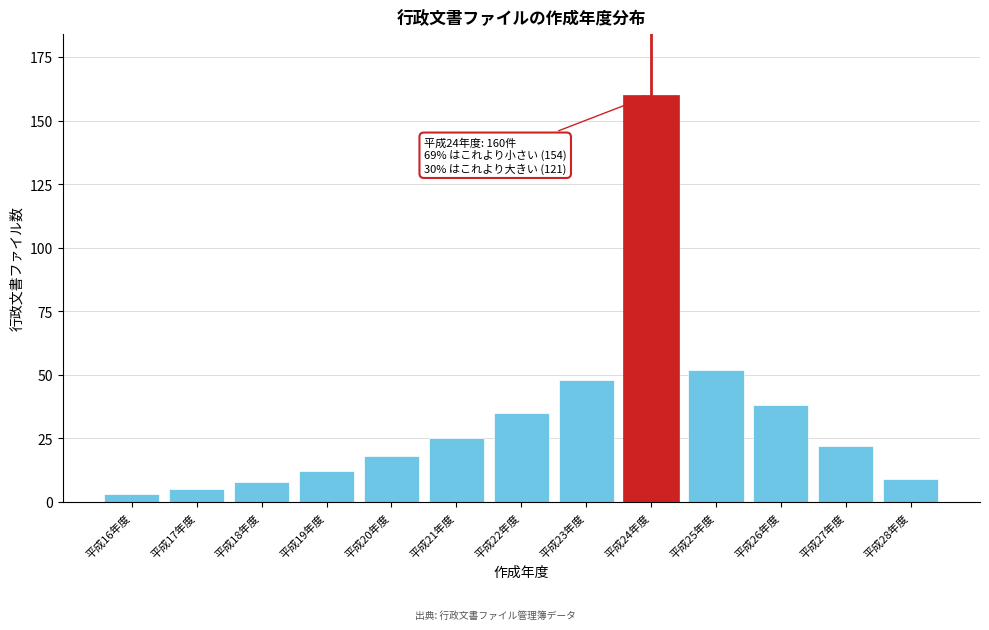

Reading right to left, transcribe all the data shown in this chart.

9	22	38	52	160	48	35	25	18	12	8	5	3